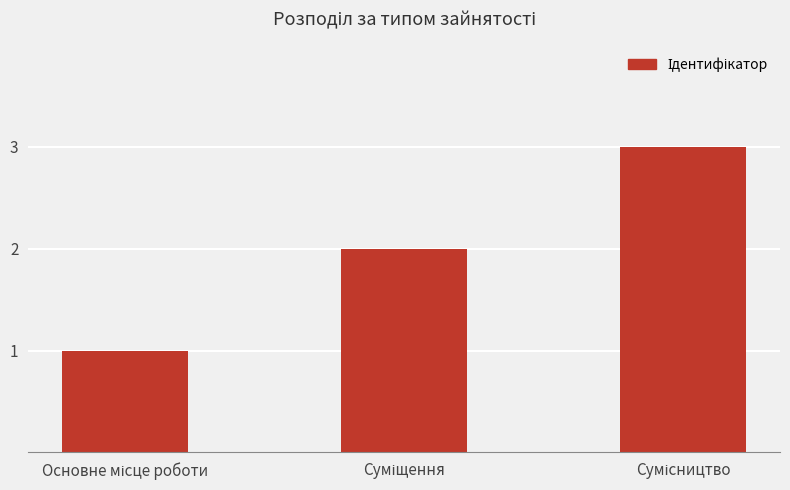

Does the chart contain stacked bars?

No